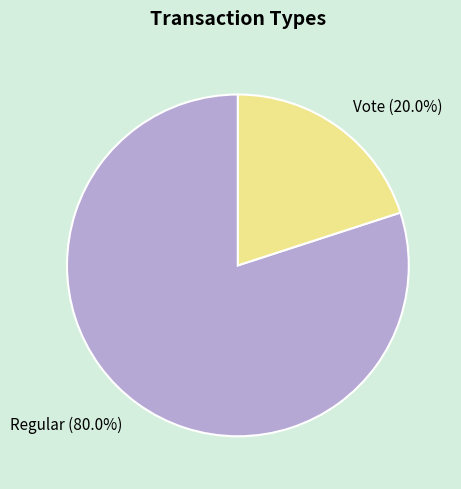

Count the number of slices in the pie.

2